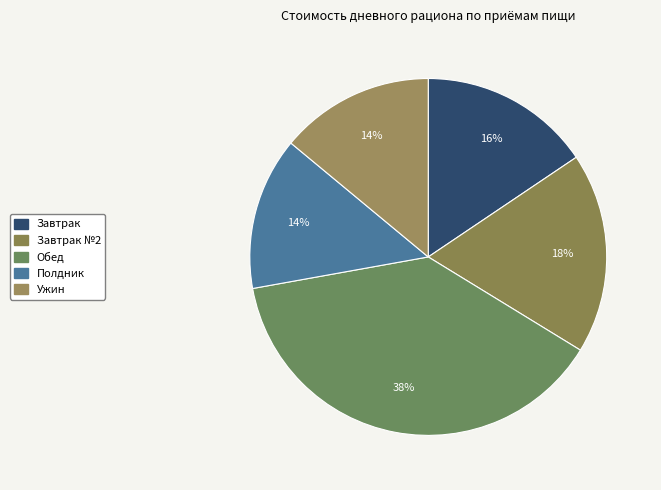

Count the number of slices in the pie.

5